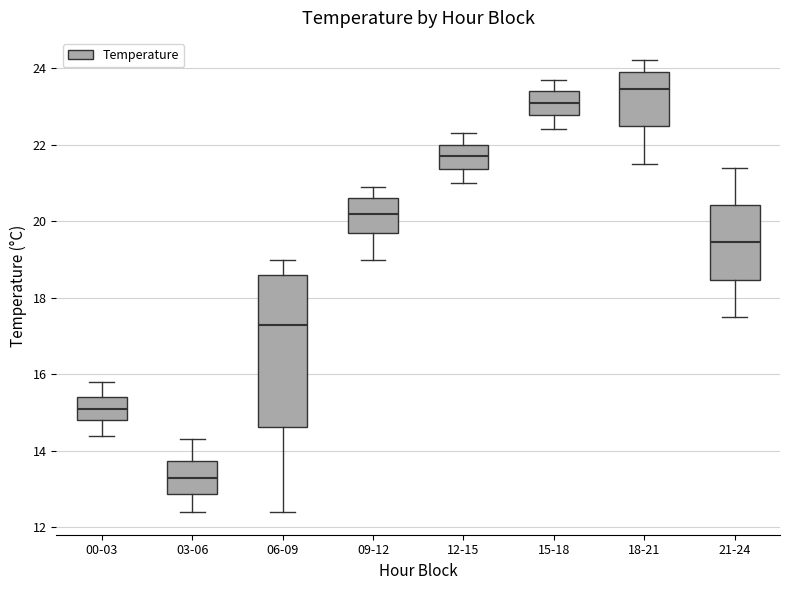

Reading left to right, read every box against the y-axis: the position of its median line, the range the box covers, and the ends of its whiskers. The values are not printed on the chart, so give them approximately, as read against the axis.

00-03: median 15.2, box 14.8 to 15.4, whiskers 14.4 to 15.8
03-06: median 13.4, box 12.8 to 13.8, whiskers 12.4 to 14.4
06-09: median 17.4, box 14.6 to 18.6, whiskers 12.4 to 19.0
09-12: median 20.2, box 19.8 to 20.6, whiskers 19.0 to 21.0
12-15: median 21.8, box 21.4 to 22.0, whiskers 21.0 to 22.4
15-18: median 23.2, box 22.8 to 23.4, whiskers 22.4 to 23.8
18-21: median 23.4, box 22.4 to 24.0, whiskers 21.6 to 24.2
21-24: median 19.4, box 18.4 to 20.4, whiskers 17.6 to 21.4